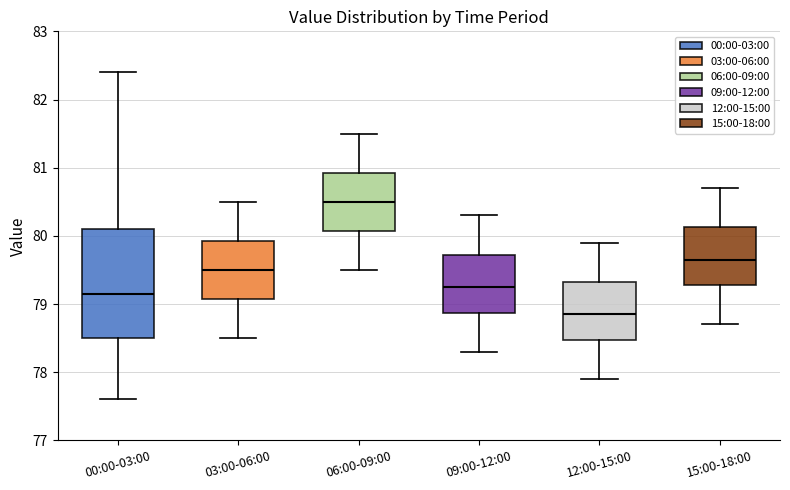

Reading left to right, transcribe this box plot: for each box, give where its median line is, the range the box spans, and where its two whiskers end, as read against the y-axis. The values are not printed on the chart, so give them approximately, as read against the axis.

00:00-03:00: median 79.2, box 78.5 to 80.1, whiskers 77.6 to 82.4
03:00-06:00: median 79.5, box 79.1 to 79.9, whiskers 78.5 to 80.5
06:00-09:00: median 80.5, box 80.1 to 80.9, whiskers 79.5 to 81.5
09:00-12:00: median 79.3, box 78.9 to 79.7, whiskers 78.3 to 80.3
12:00-15:00: median 78.9, box 78.5 to 79.3, whiskers 77.9 to 79.9
15:00-18:00: median 79.7, box 79.3 to 80.1, whiskers 78.7 to 80.7